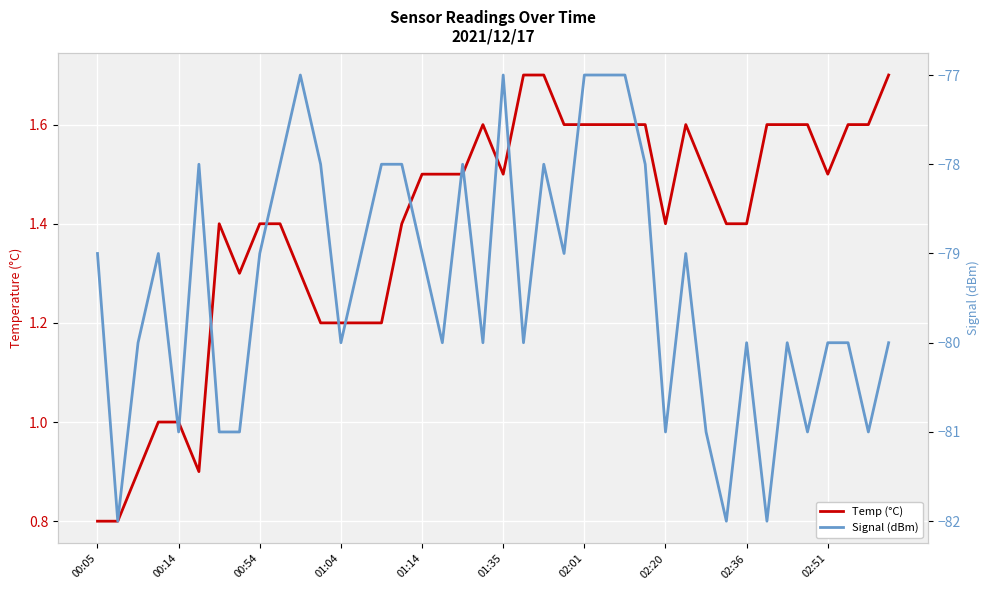

The Temp (°C) series shows 1.4 at 31. True or false?

True